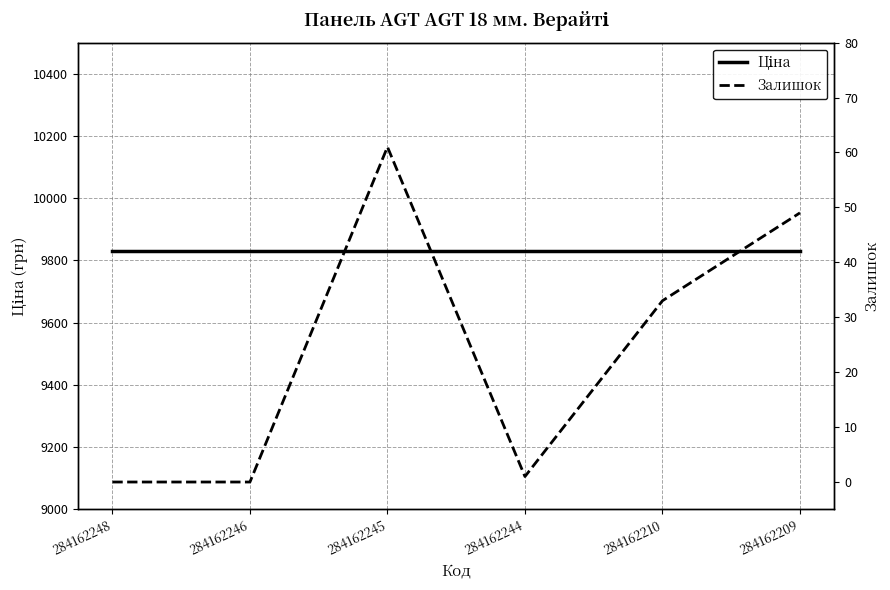

At how many categories does at least one series exceed 2493?

6